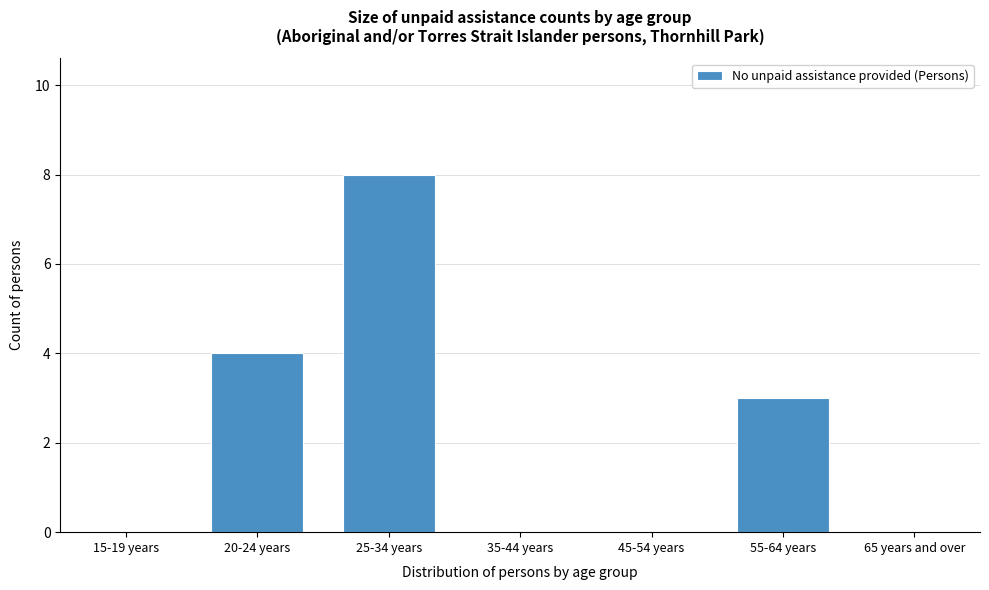

Reading left to right, what are all the values shown in this chart?

15-19 years=0	20-24 years=4	25-34 years=8	35-44 years=0	45-54 years=0	55-64 years=3	65 years and over=0